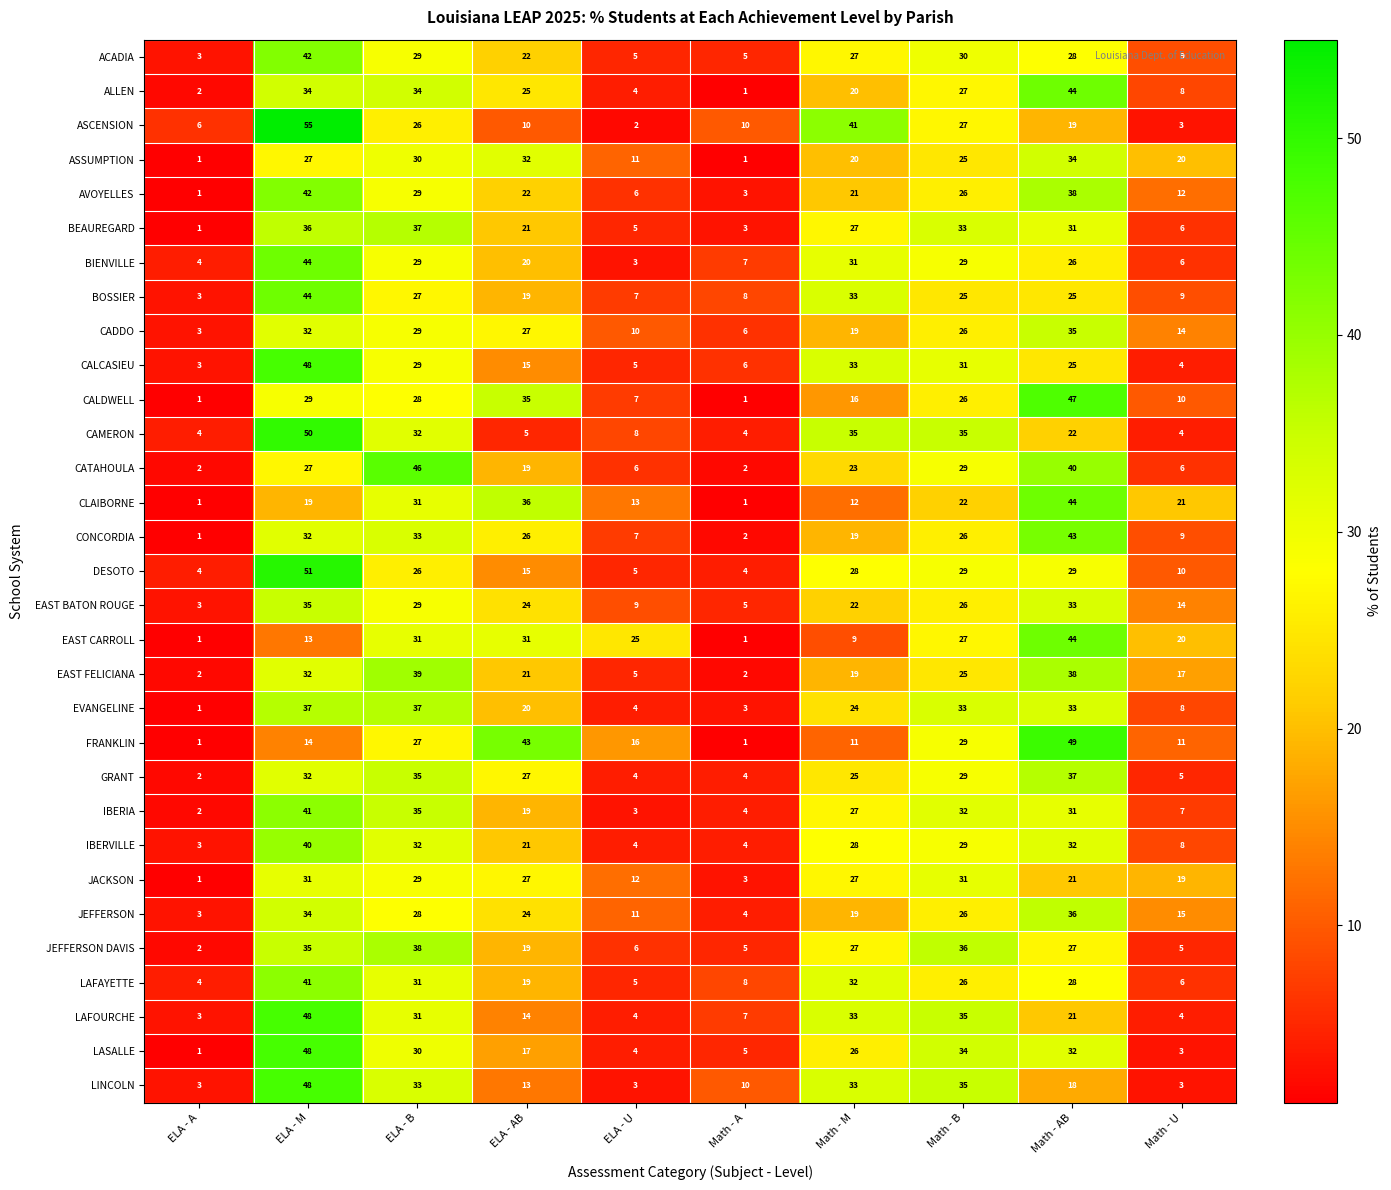

Is it true that IBERVILLE equals 4 at Math - A?

True